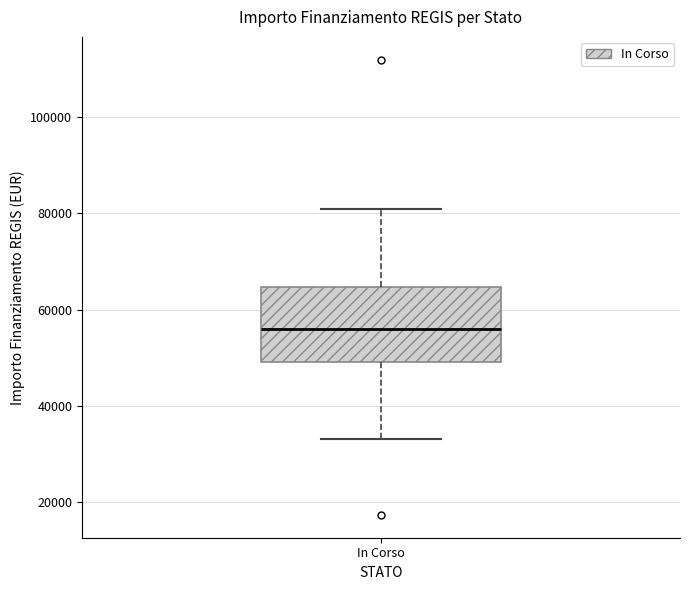

Where does the median line of the box for In Corso sit on the y-axis? The values are not printed on the chart, so give them approximately, as read against the axis.

56000